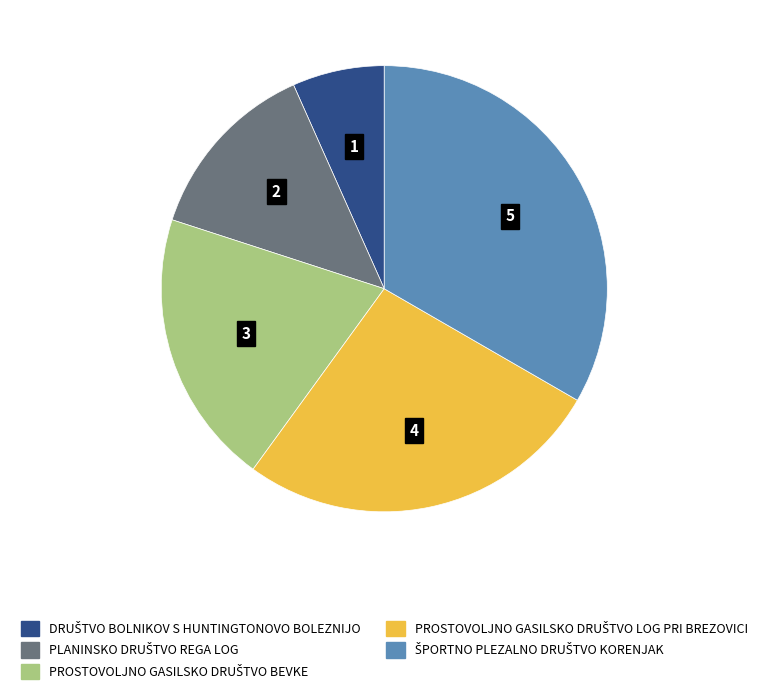

Is there any slice that represents more than half of the pie?

No